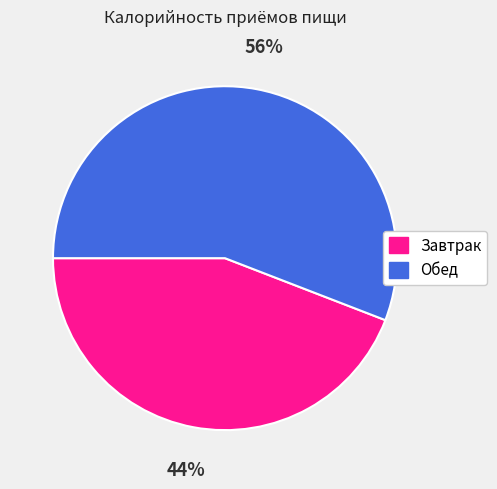

Is the sum of Завтрак and Обед greater than half?

Yes